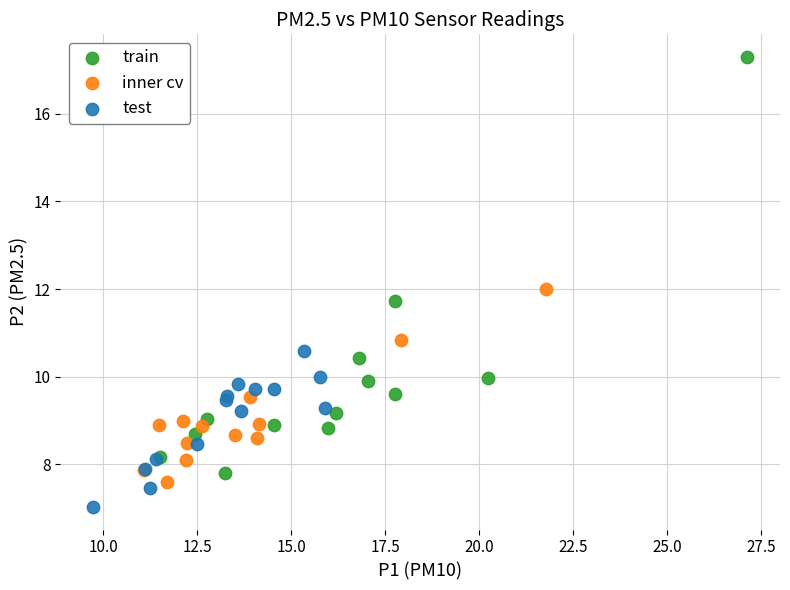

Which series reaches the minimum Y coordinate?

test